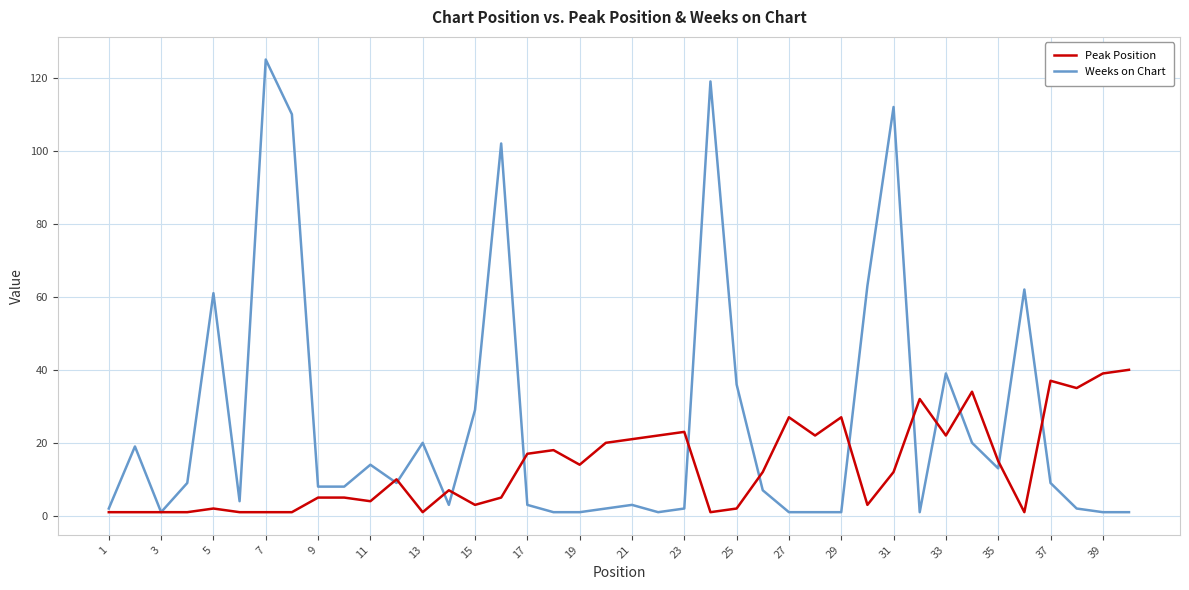

Which series has the widest spread of values?

Weeks on Chart